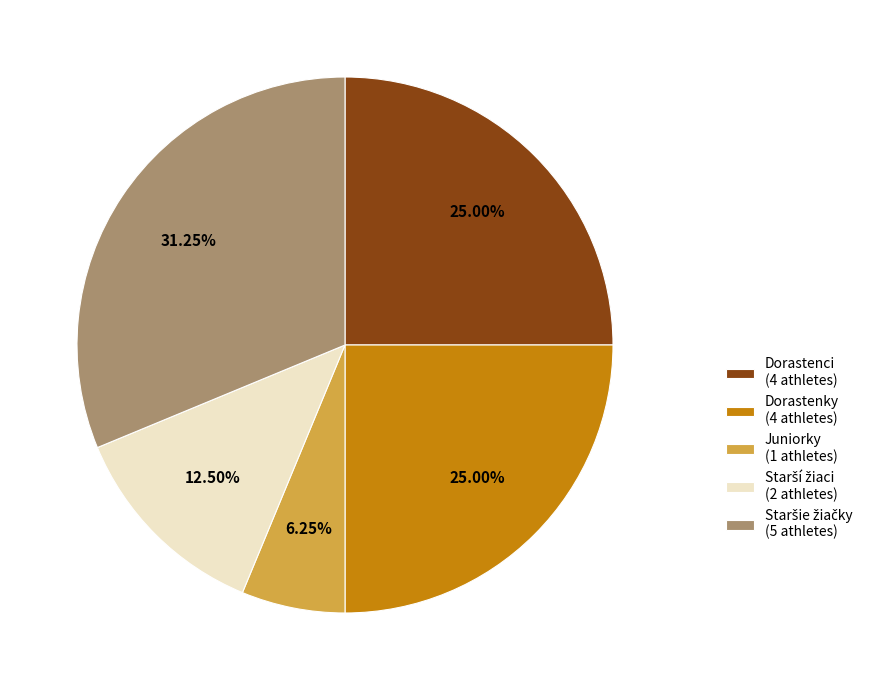

Approximately how many times larger is the value at Dorastenci (4 athletes) compared to Juniorky (1 athletes)?

4.0